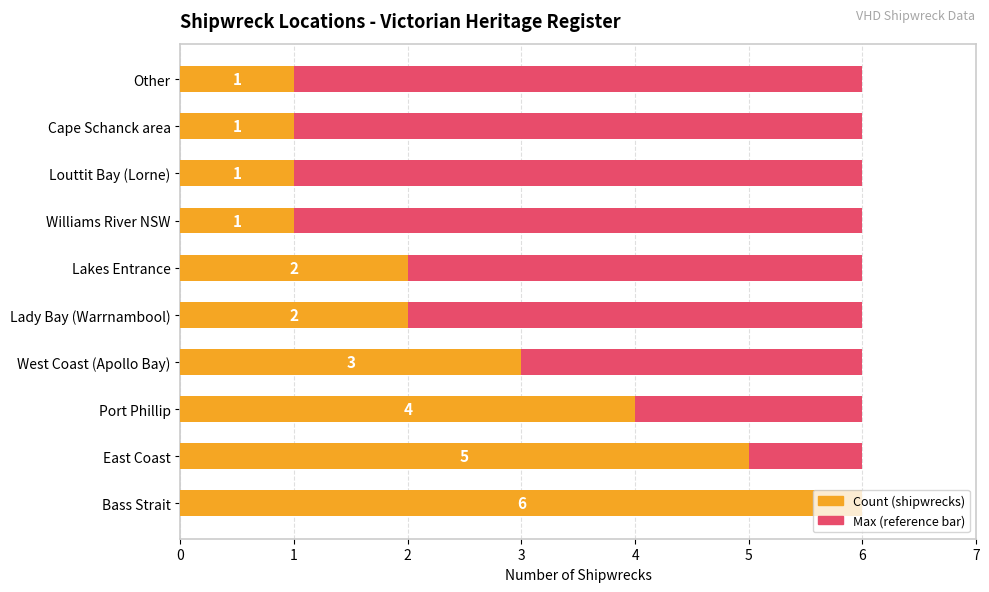

What is the value of the Count bar at the 9th from the left?

1.0